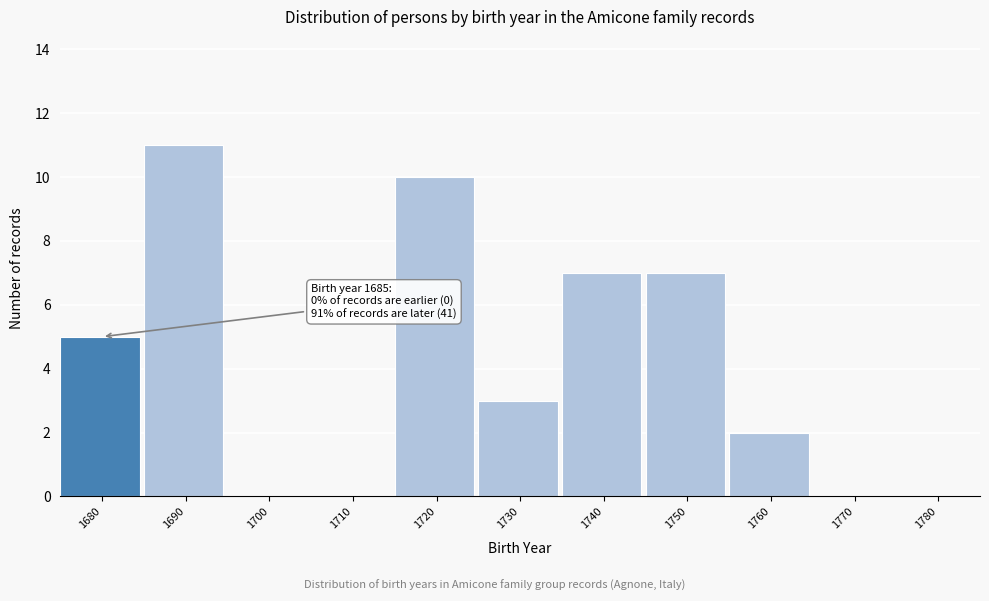

Reading left to right, list all the values displayed in this chart.

1680=5	1690=11	1700=0	1710=0	1720=10	1730=3	1740=7	1750=7	1760=2	1770=0	1780=0